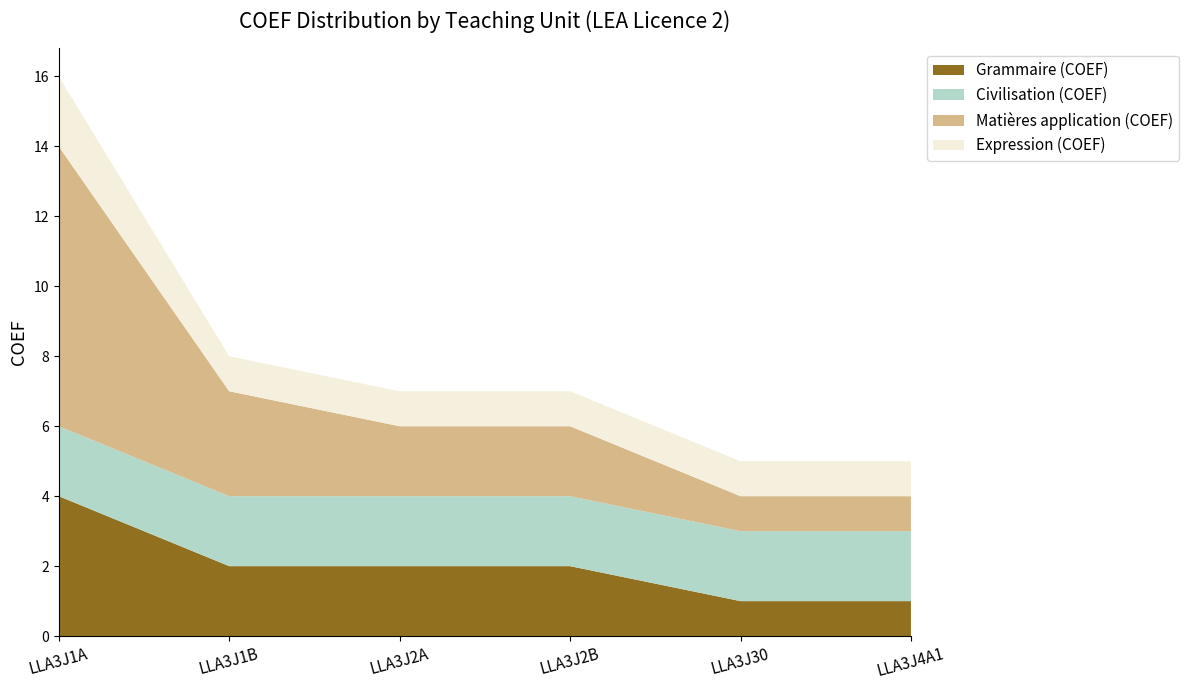

Reading right to left, what are all the values shown in this chart?

Grammaire (COEF): Civilisation B=1	Civilisation A=1	Expression B=2	Traduction B=2	Grammaire B=2	Grammaire S3=4
Civilisation (COEF): Civilisation B=2	Civilisation A=2	Expression B=2	Traduction B=2	Grammaire B=2	Grammaire S3=2
Matières application (COEF): Civilisation B=1	Civilisation A=1	Expression B=2	Traduction B=2	Grammaire B=3	Grammaire S3=8
Expression (COEF): Civilisation B=1	Civilisation A=1	Expression B=1	Traduction B=1	Grammaire B=1	Grammaire S3=2